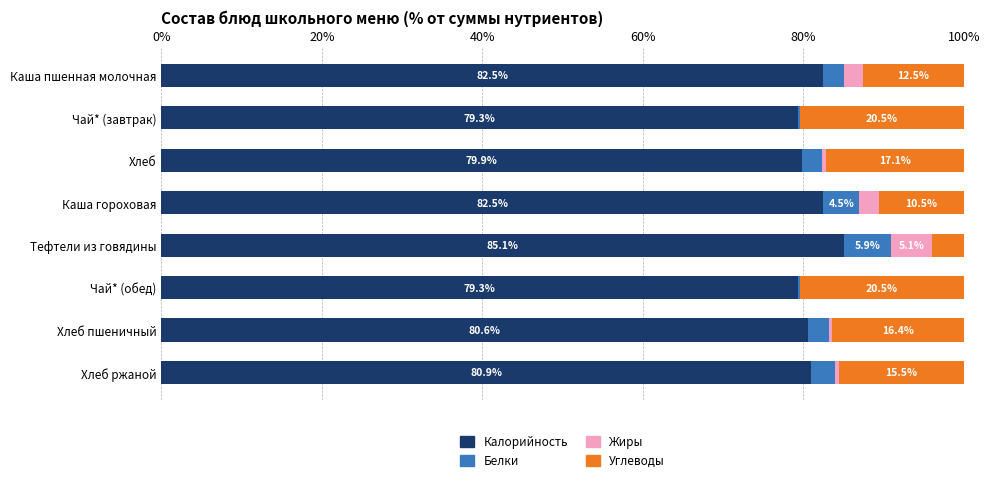

What is the sum of the Калорийность values at Каша пшенная молочная and Хлеб?

162.4